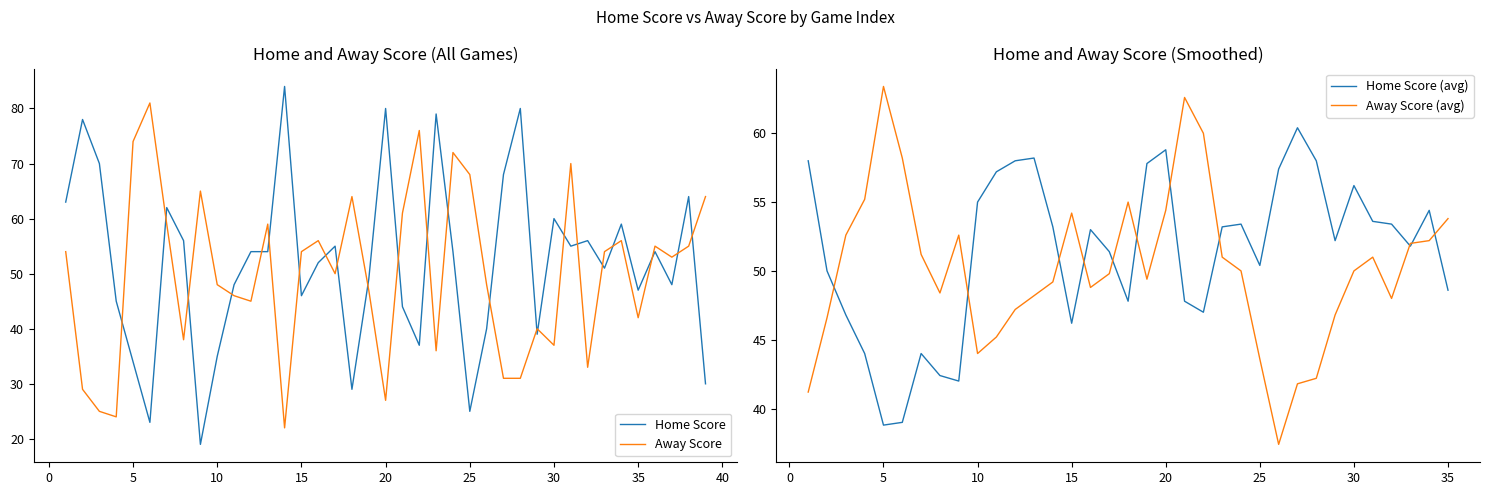

The value of Away Score at 38 is 55. True or false?

True